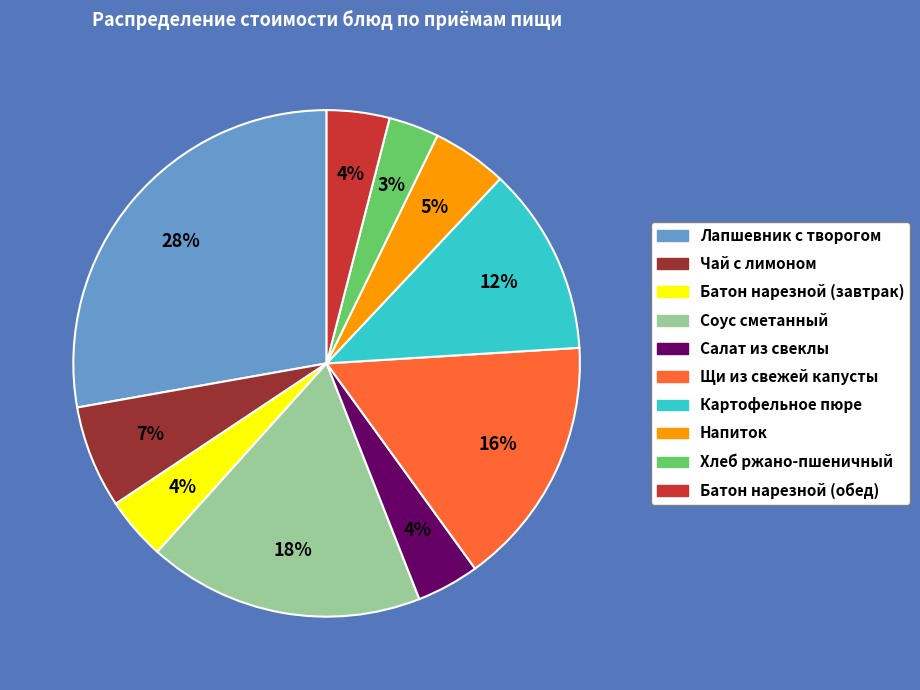

To the nearest percent, what is the average slice percentage?

10%